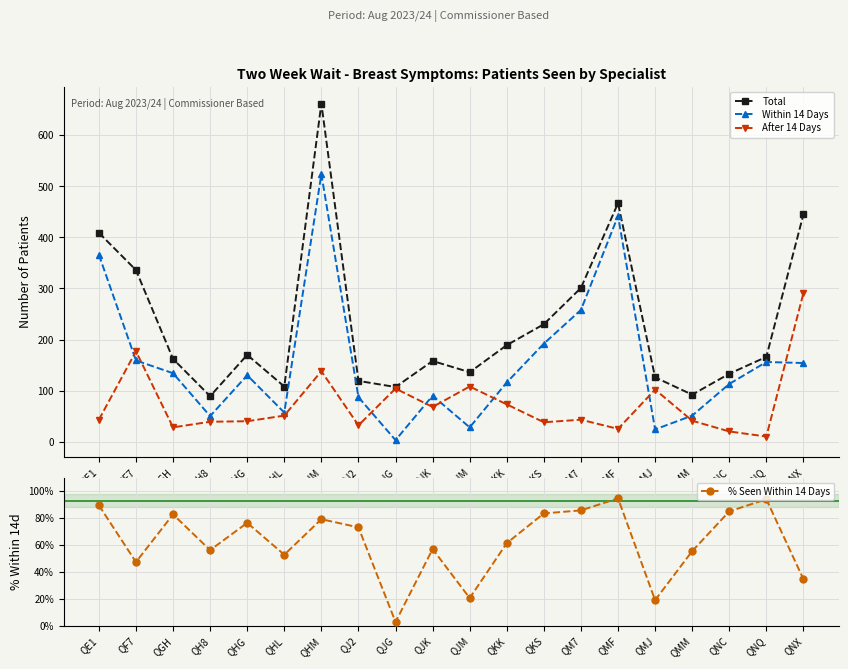

What is the label of the 5th point from the right?

QMJ